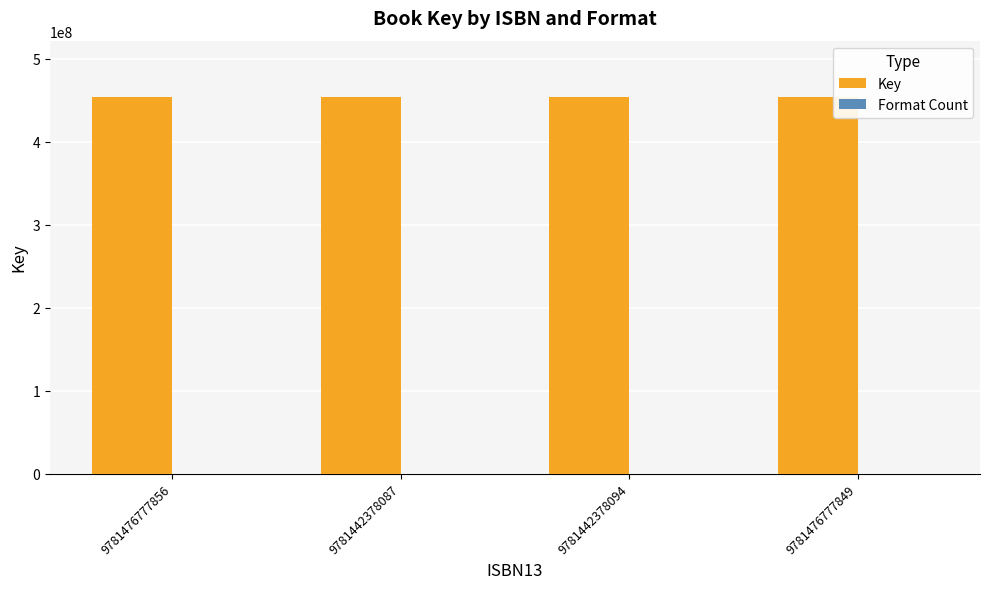

What is the maximum value shown in the chart?

453749020